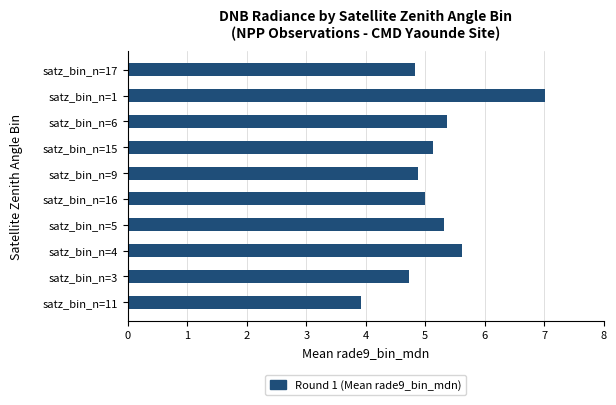

The value at satz_bin_n=6 is 8.9. True or false?

False